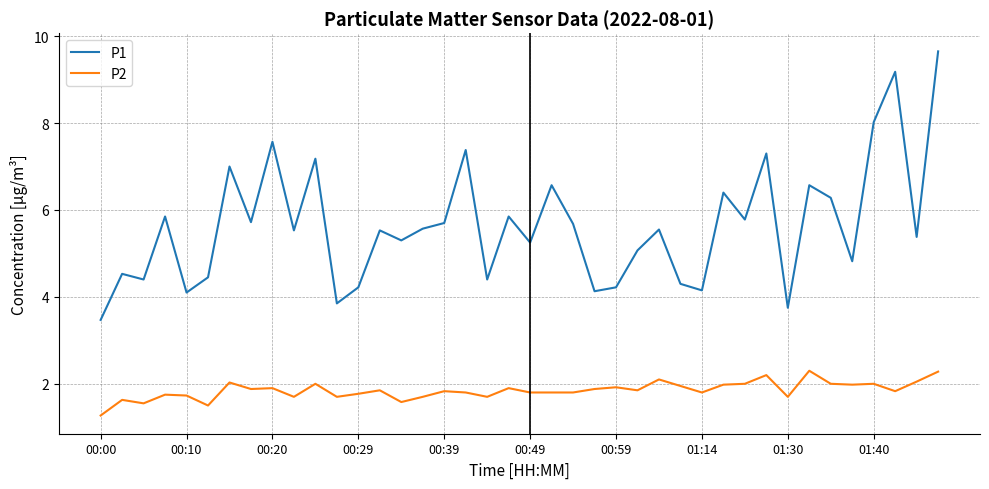

True or false: P2 and P1 cross at least once.

False